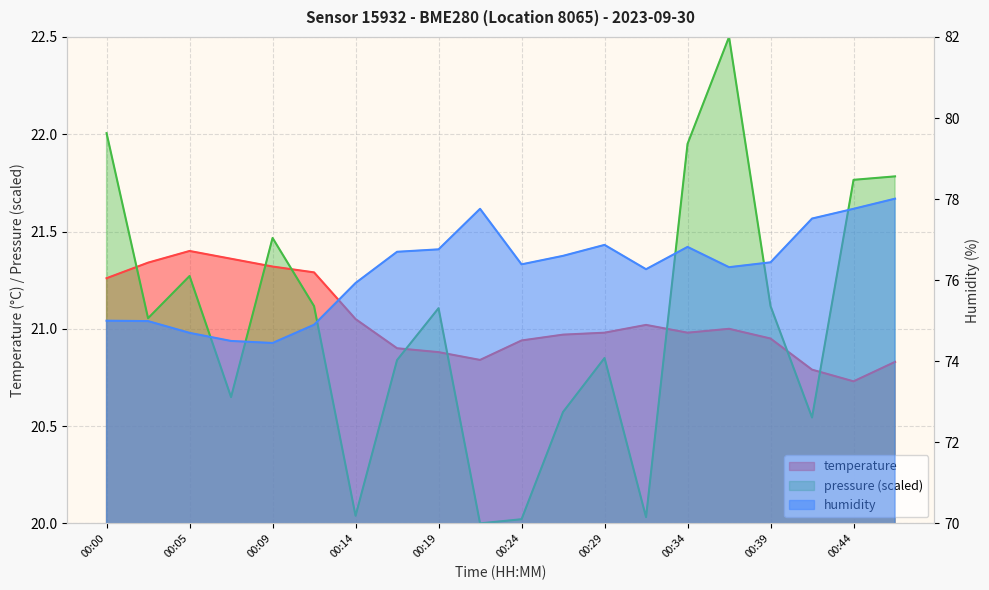

Reading left to right, list all the values displayed in this chart.

temperature: 21.3	21.3	21.4	21.4	21.3	21.3	21.1	20.9	20.9	20.8	20.9	21.0	21.0	21.0	21.0	21.0	20.9	20.8	20.7	20.8
humidity: 75.0	75.0	74.7	74.5	74.5	74.9	75.9	76.7	76.8	77.8	76.4	76.6	76.9	76.3	76.8	76.3	76.4	77.5	77.8	78.0
pressure_norm: 22.0	21.1	21.3	20.6	21.5	21.1	20.0	20.8	21.1	20.0	20.0	20.6	20.8	20.0	22.0	22.5	21.1	20.5	21.8	21.8